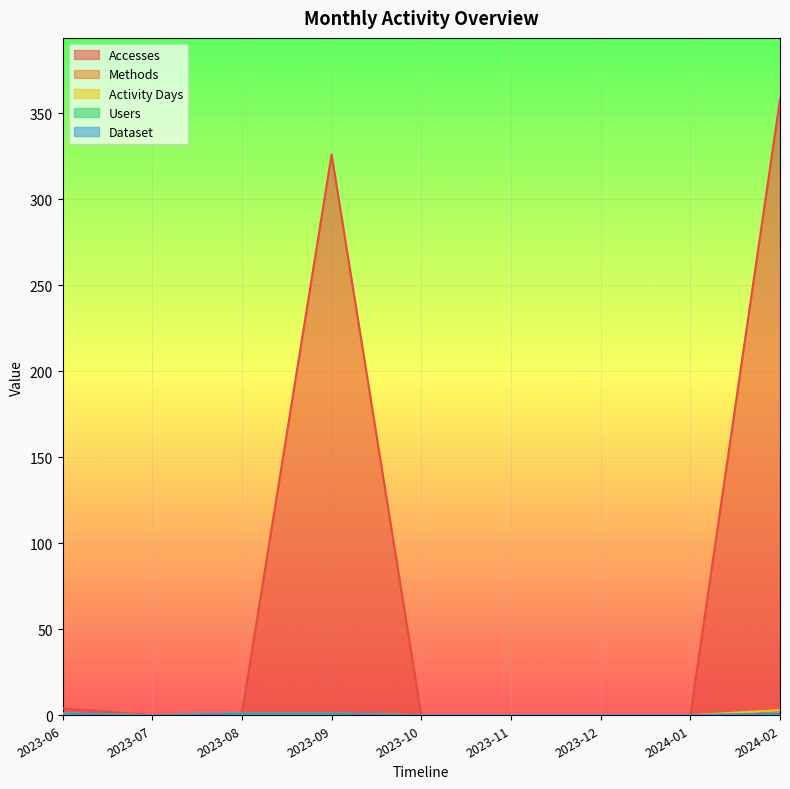

How many data points in Activity Days are above 0?

4